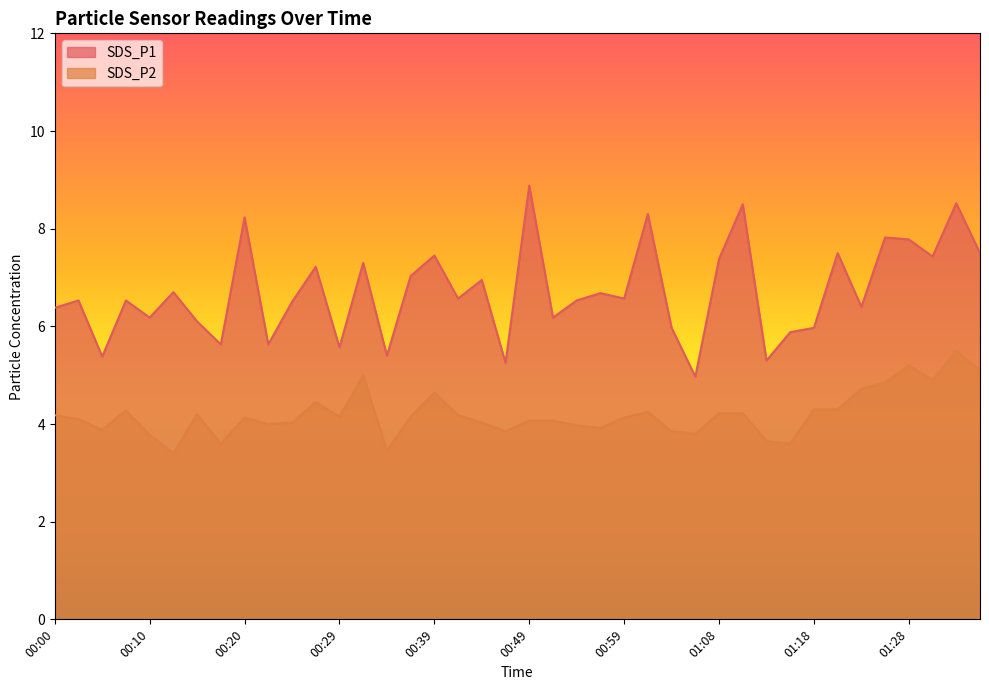

What is the difference between the maximum and minimum values in the SDS_P1 series?

3.9